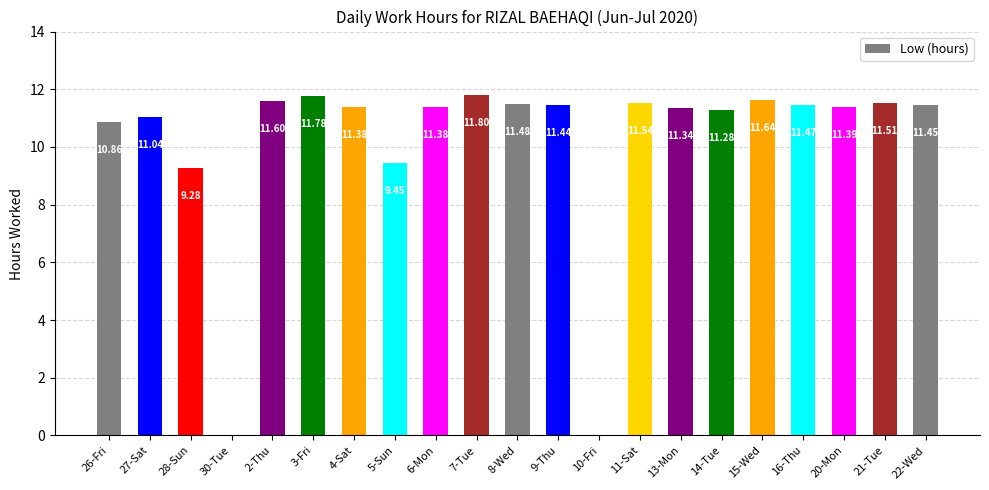

How many values exceed 11?

16